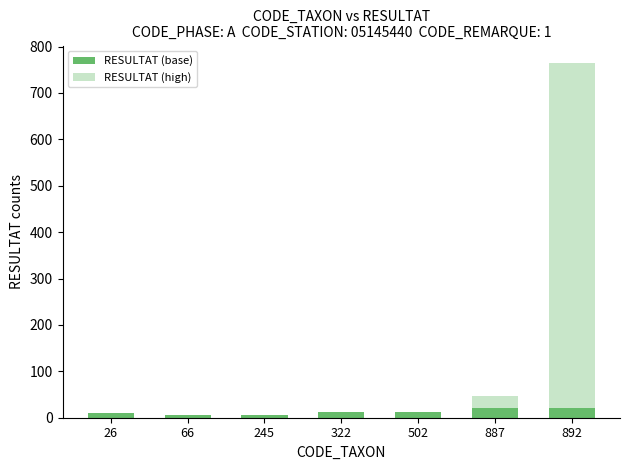

What are all the series names shown in the legend?

RESULTAT (base), RESULTAT (high)